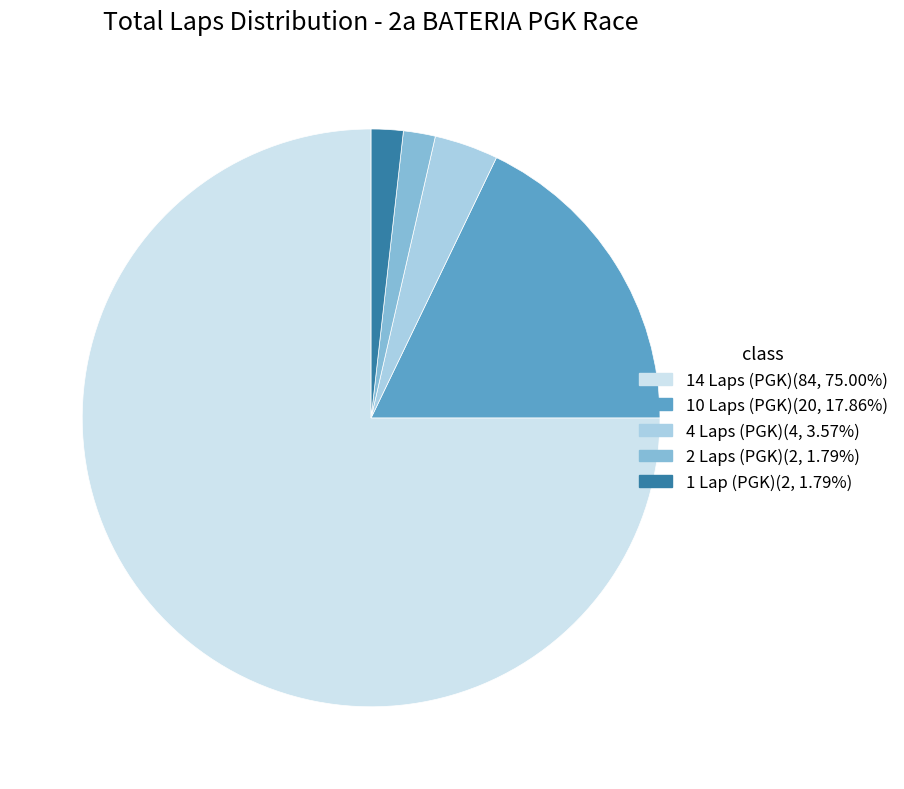

Is there any slice that represents more than half of the pie?

Yes